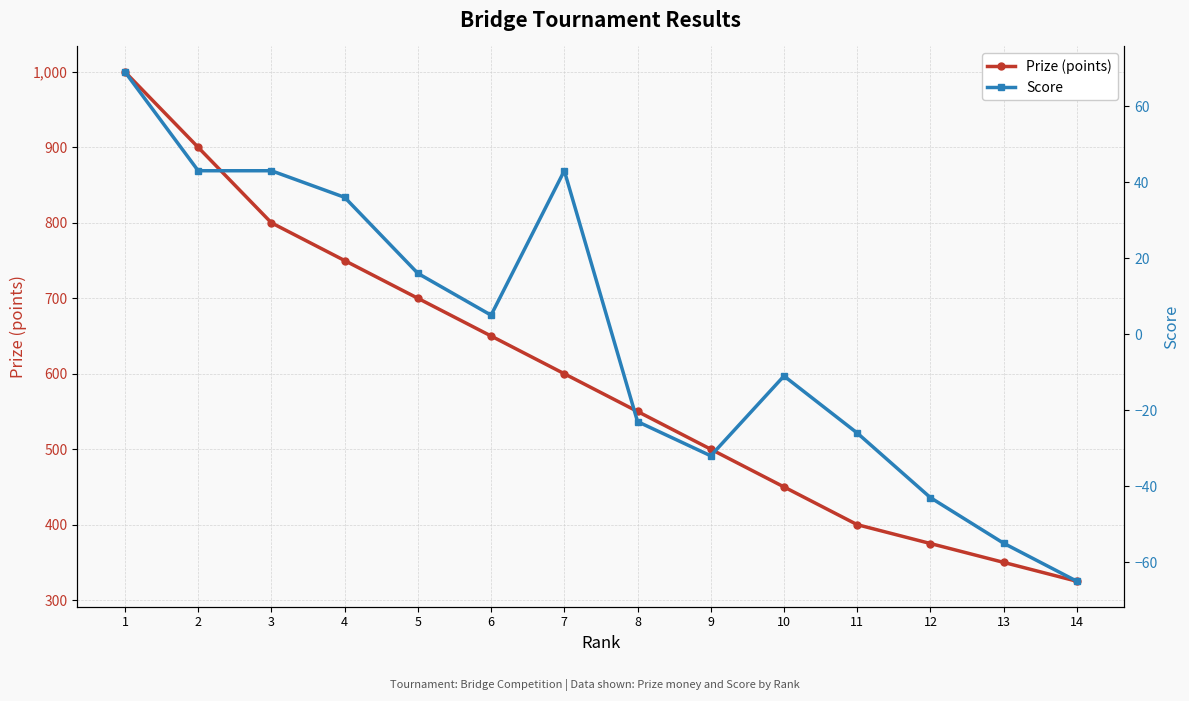

True or false: Prize (points) has a value of 220 at 8.

False